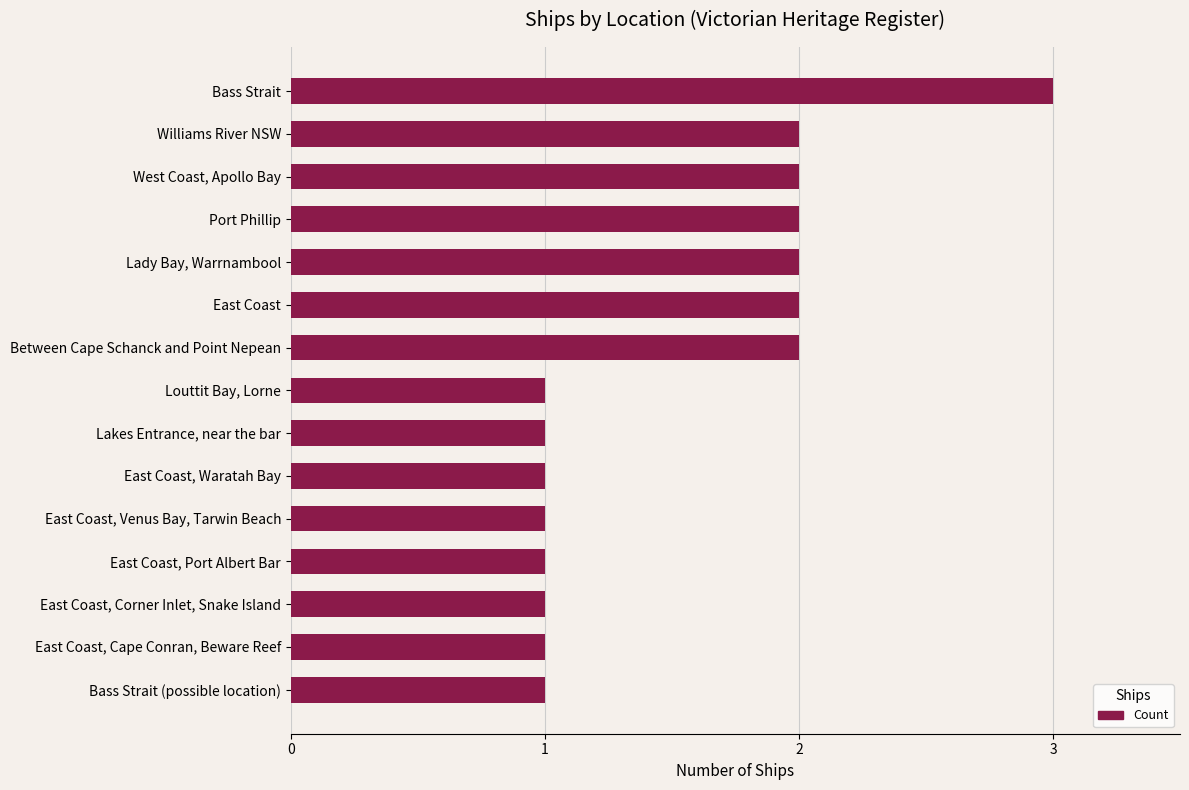

Approximately how many times larger is the value at West Coast, Apollo Bay compared to Bass Strait?

0.7